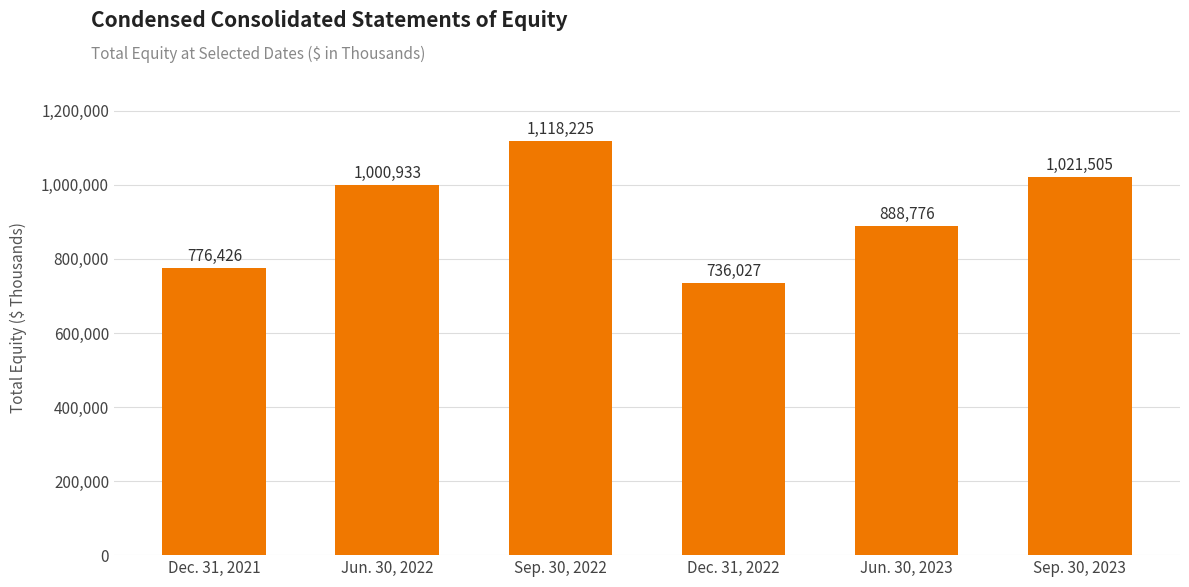

What is the change in value from Dec. 31, 2021 to Jun. 30, 2022?

+224507